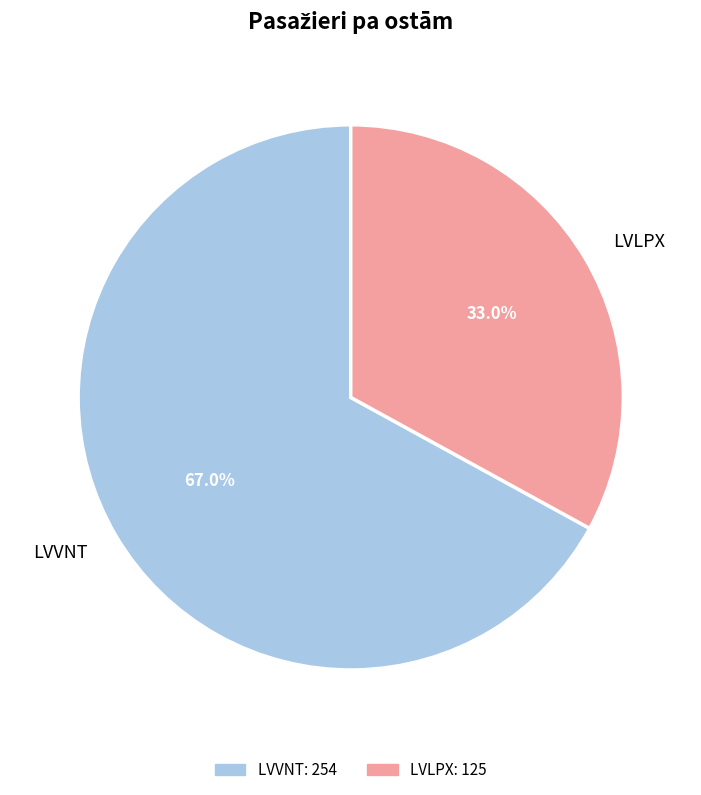

Count the number of slices in the pie.

2